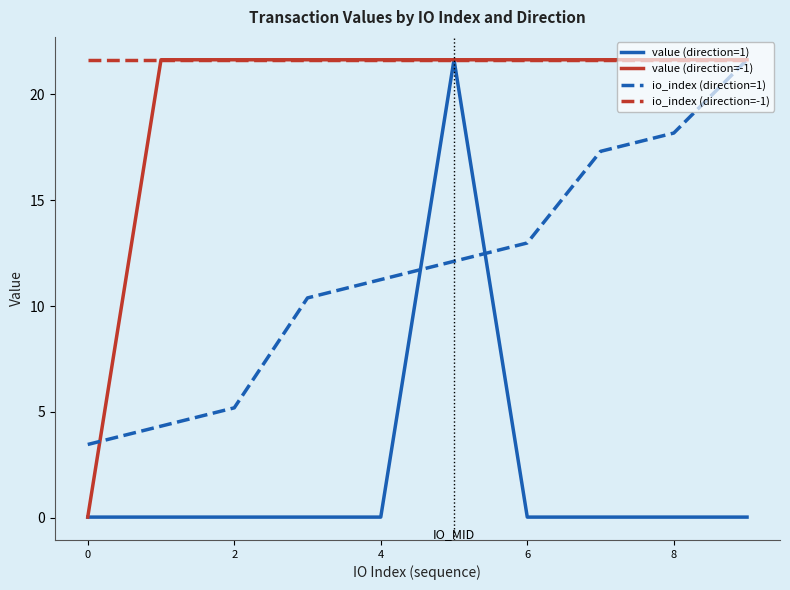

Which series has the largest total across all categories?

io_index (direction=-1)